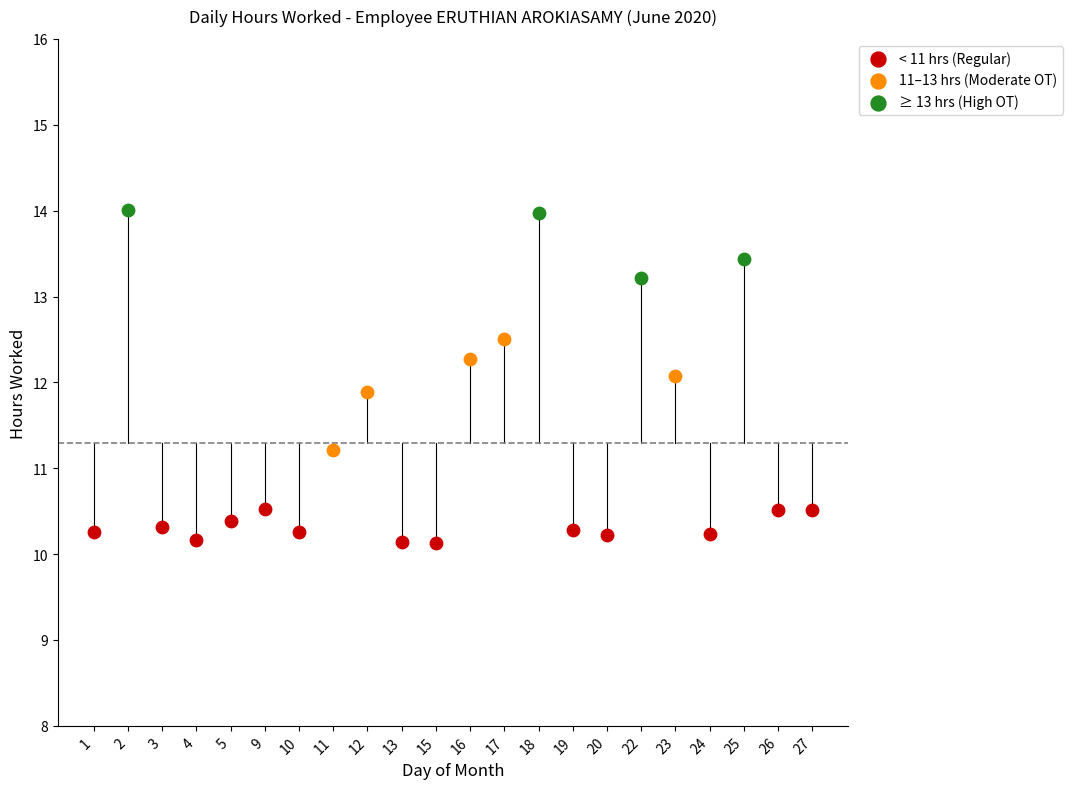

Which series reaches the minimum Y coordinate?

< 11 hrs (Regular)